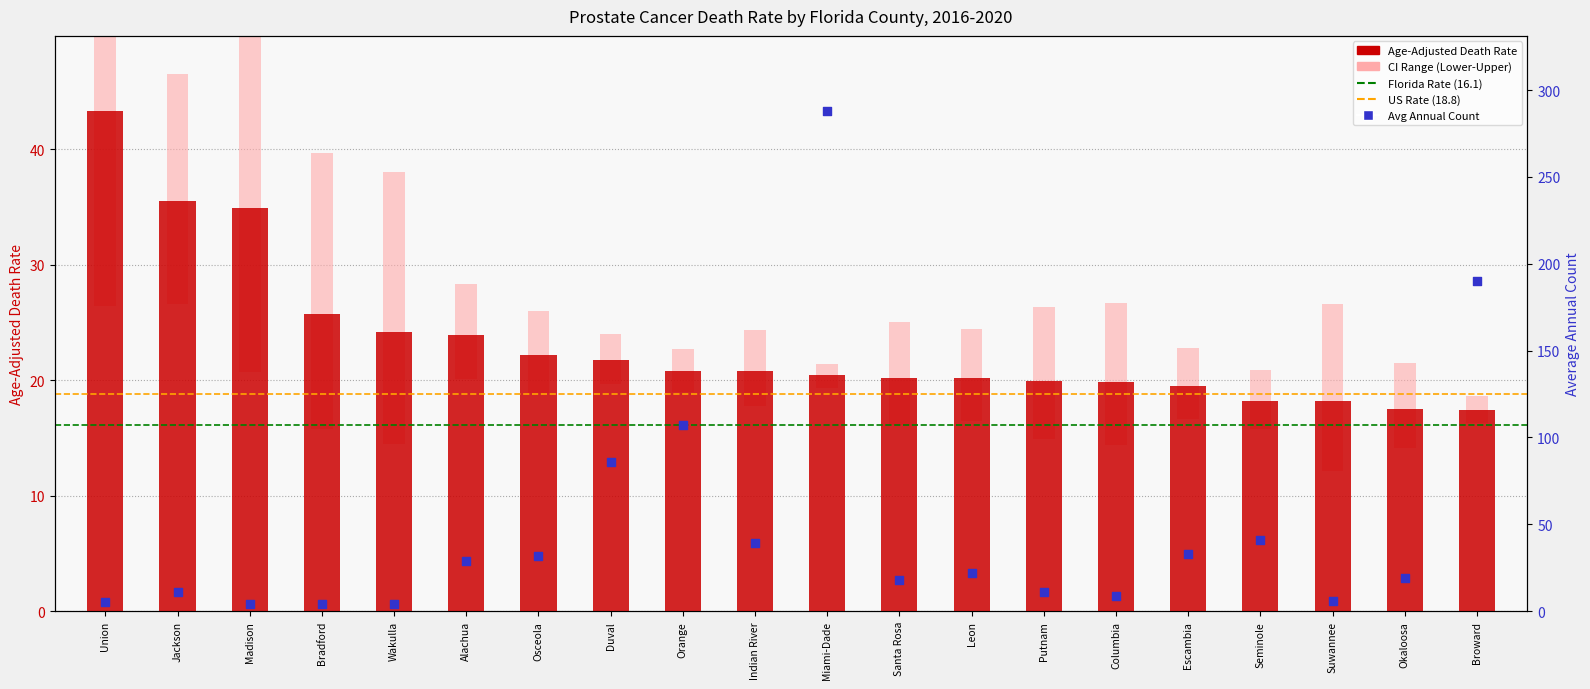

At how many categories does at least one series exceed 191?

1